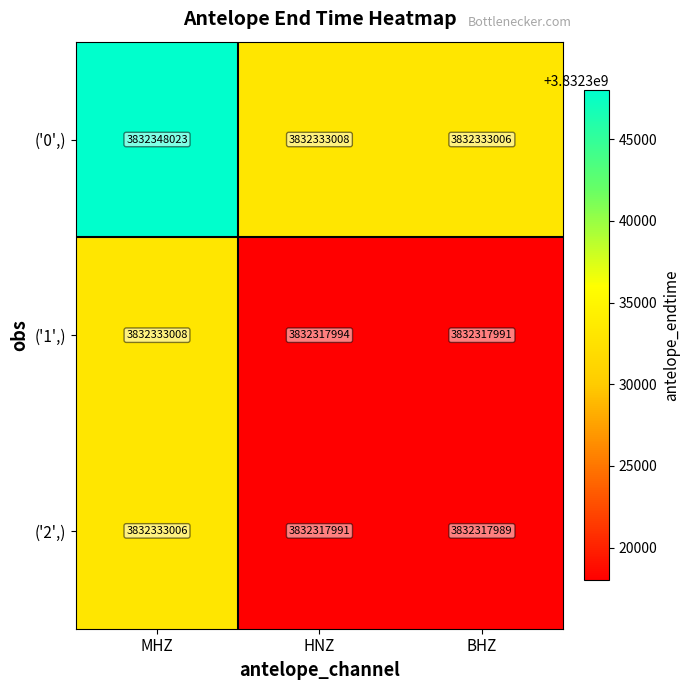

List the series in order of their peak value, lowest first.

('2',), ('1',), ('0',)